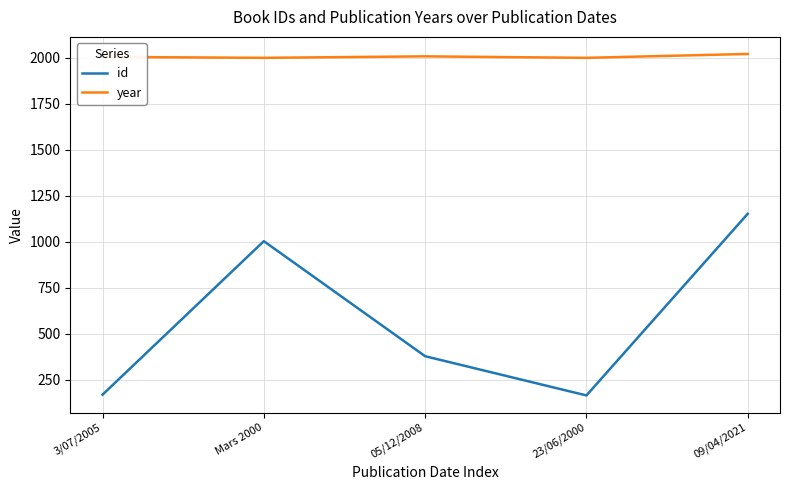

What is the lowest value of the year series?

2000